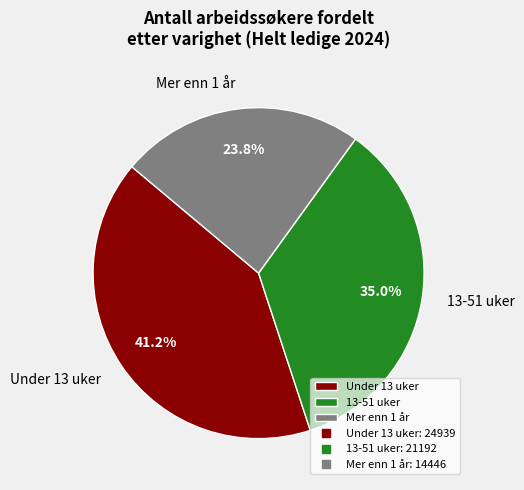

Is Under 13 uker the majority of the pie?

No